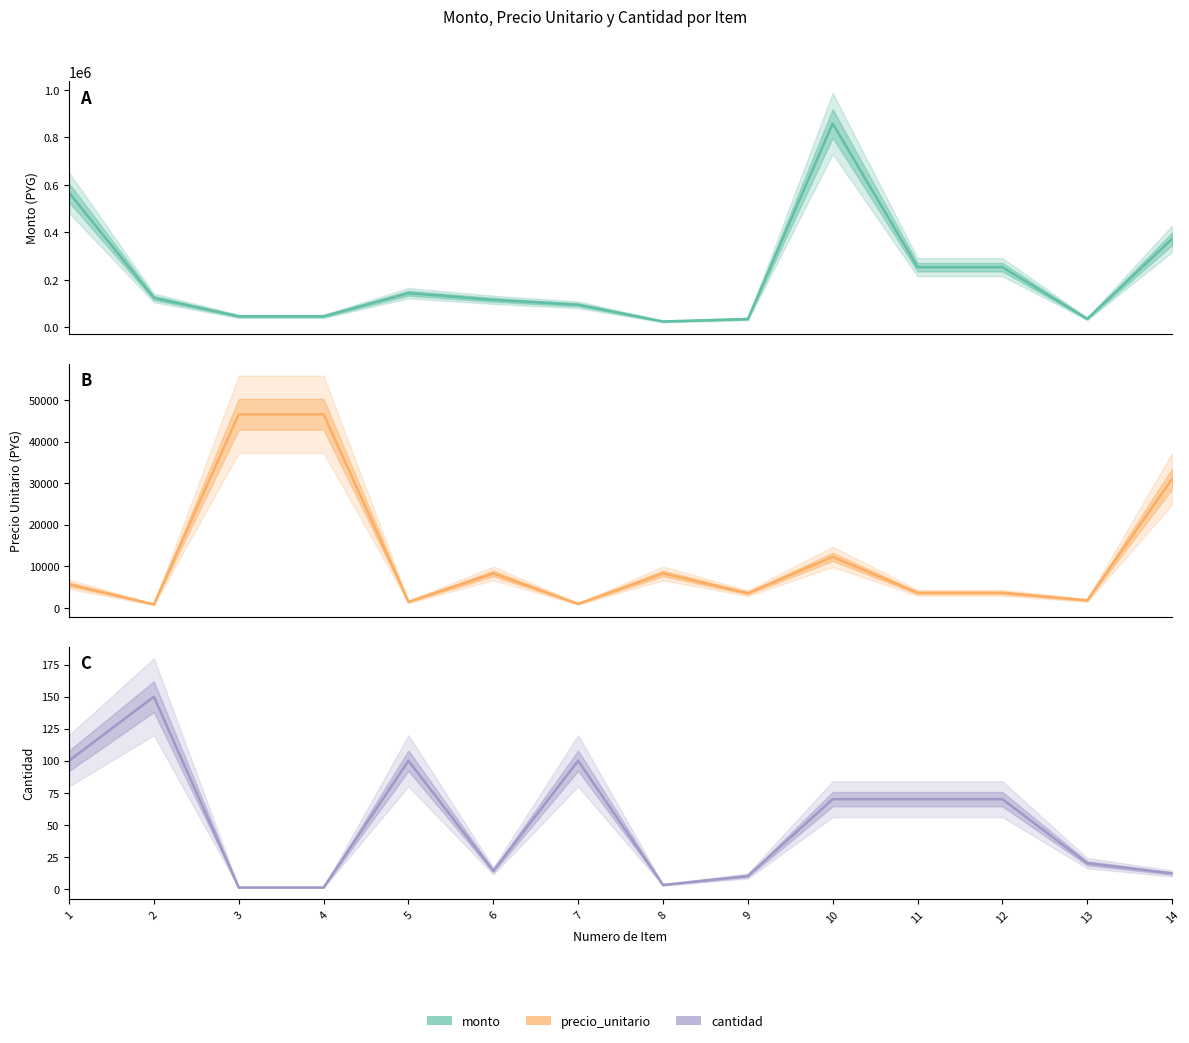

How many lines are shown in the chart?

3